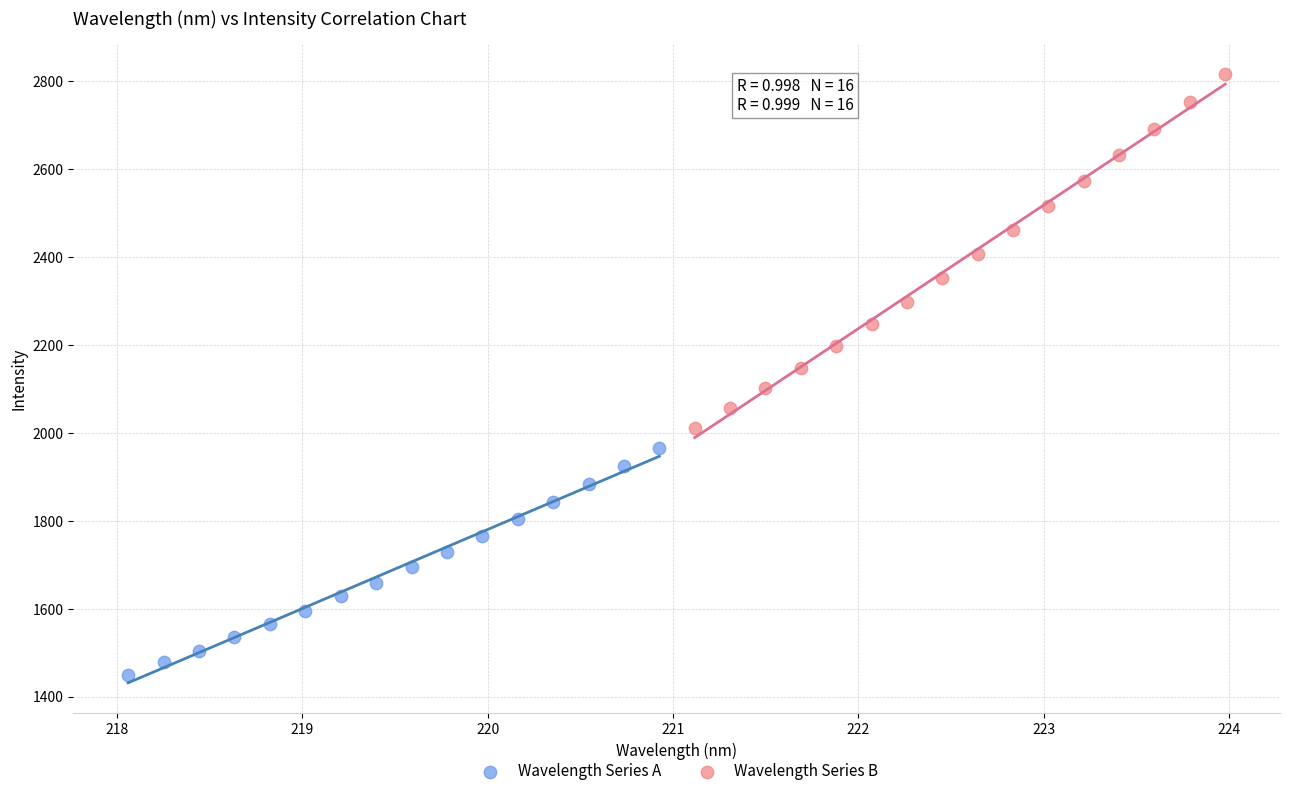

Which series reaches the minimum Y coordinate?

Wavelength Series A